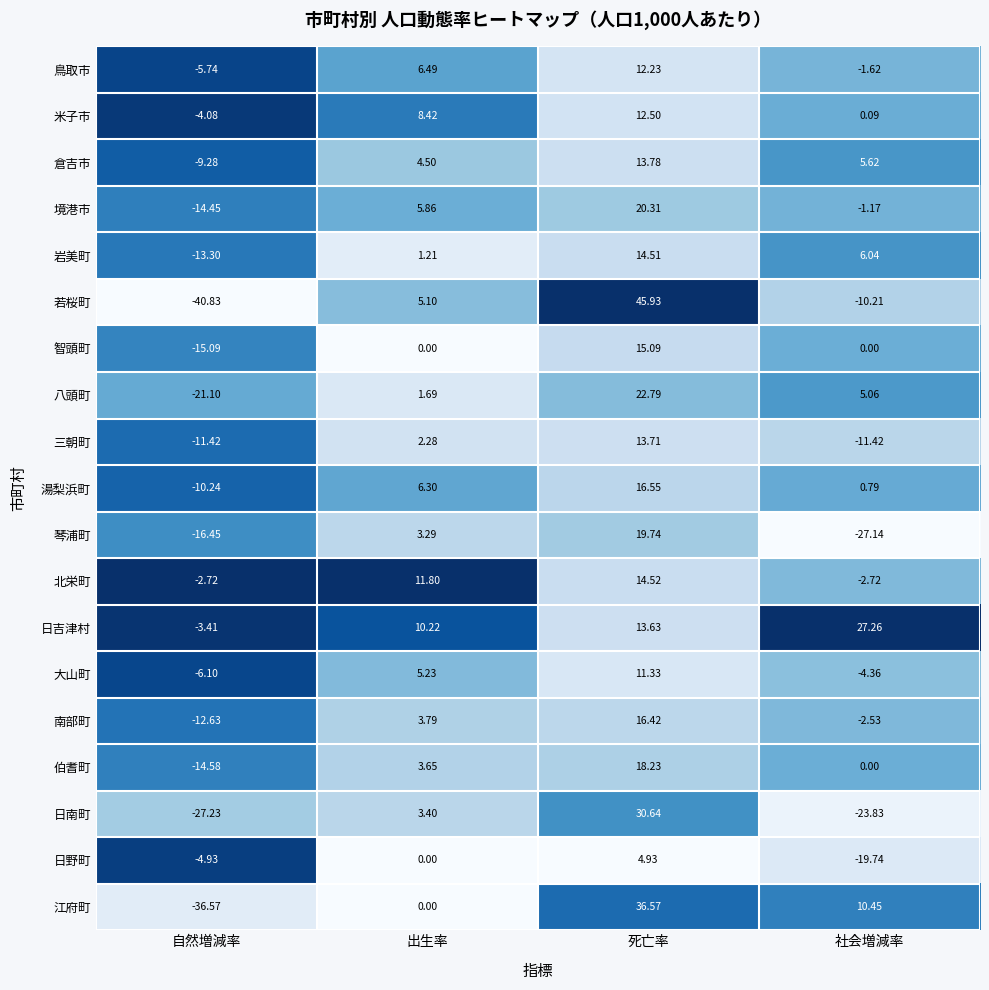

Between 出生率 and 死亡率, which series saw the biggest shift?

若桜町